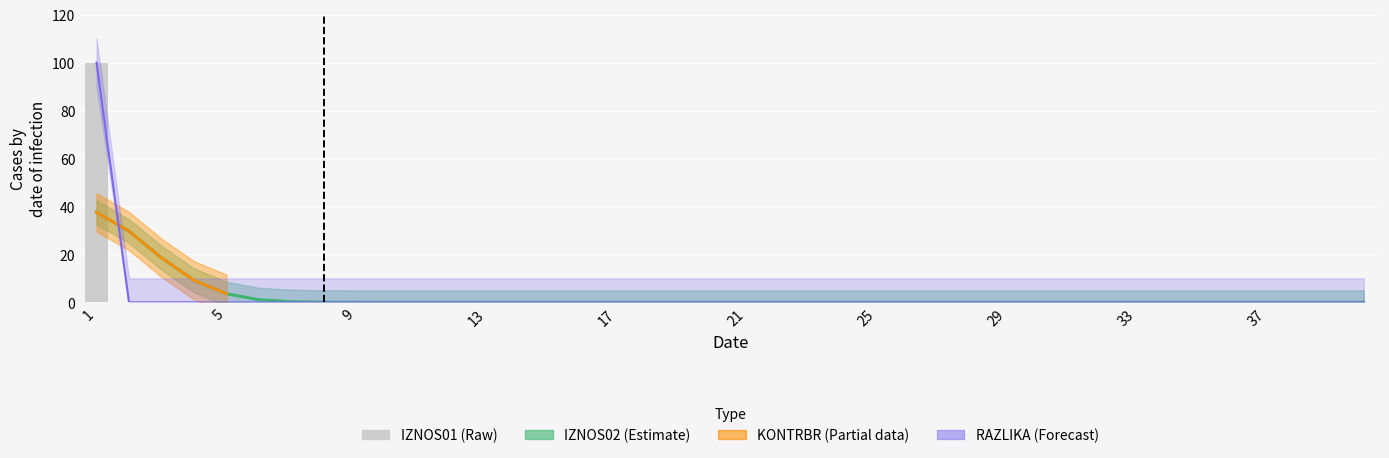

How many bars are there in total?

40